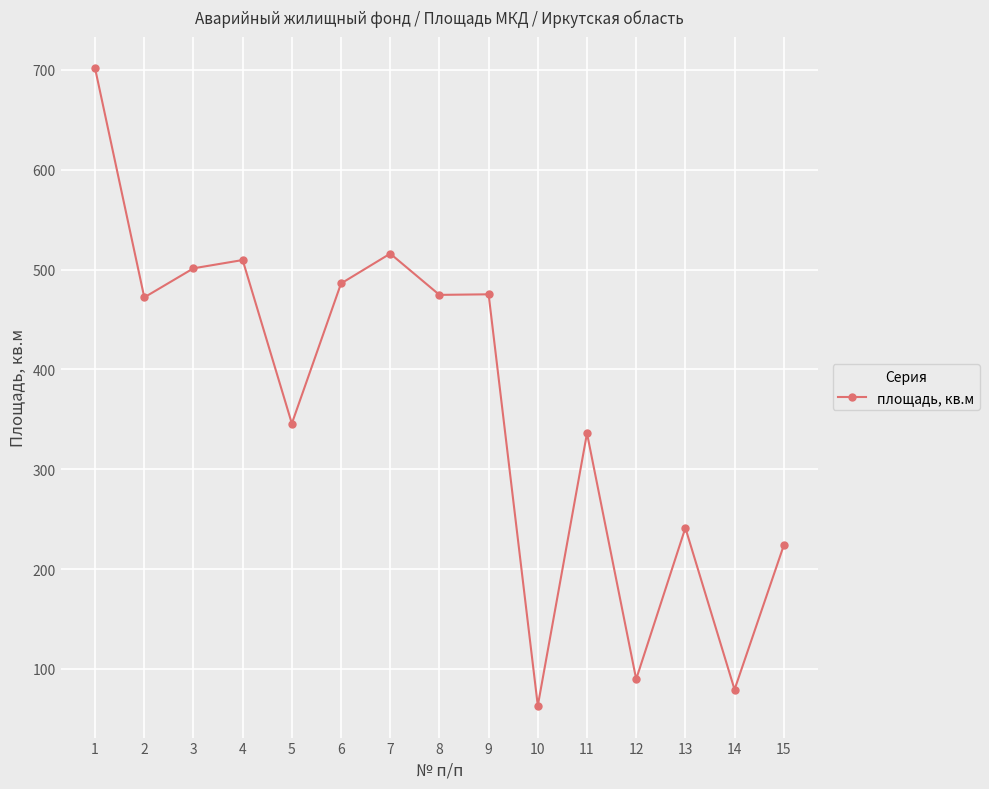

Approximately how many times larger is the value at 11 compared to 14?

4.2